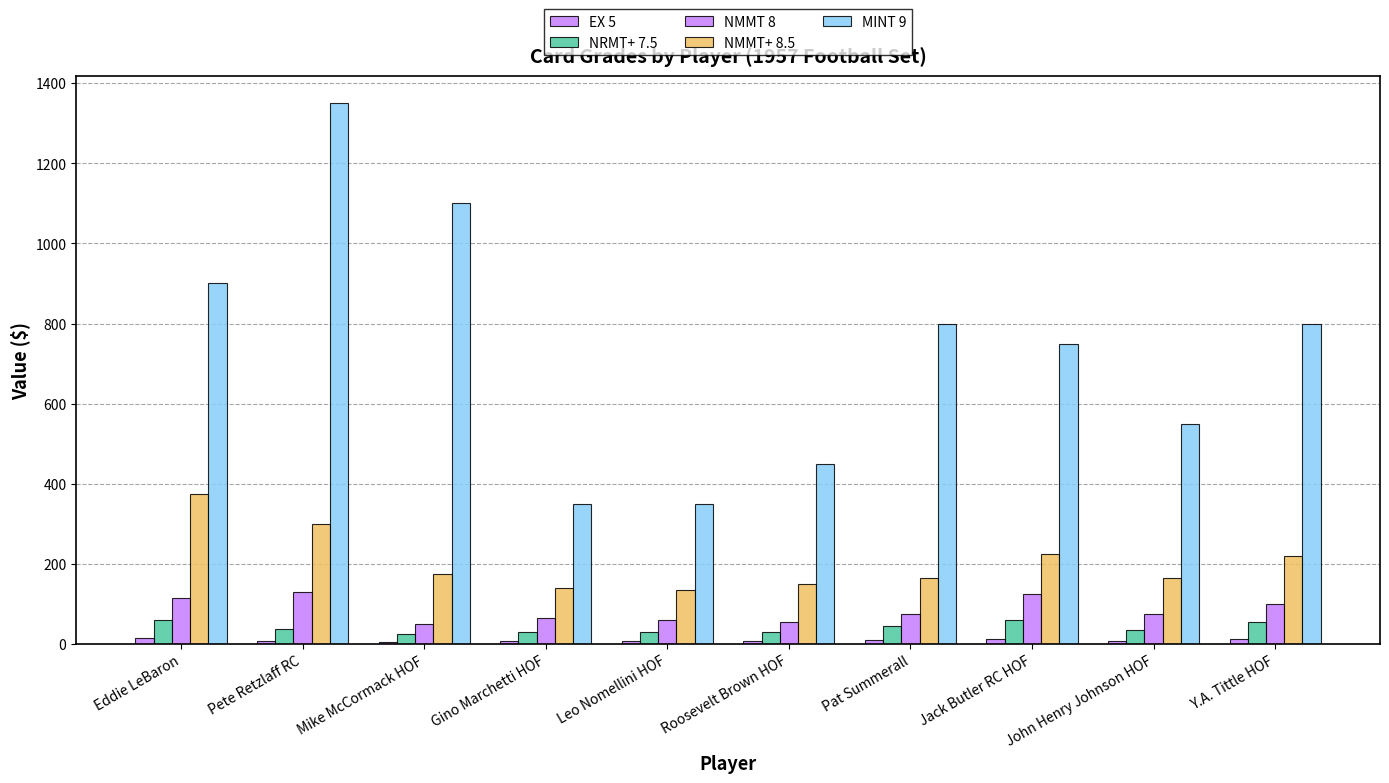

How many distinct data groups are displayed?

5